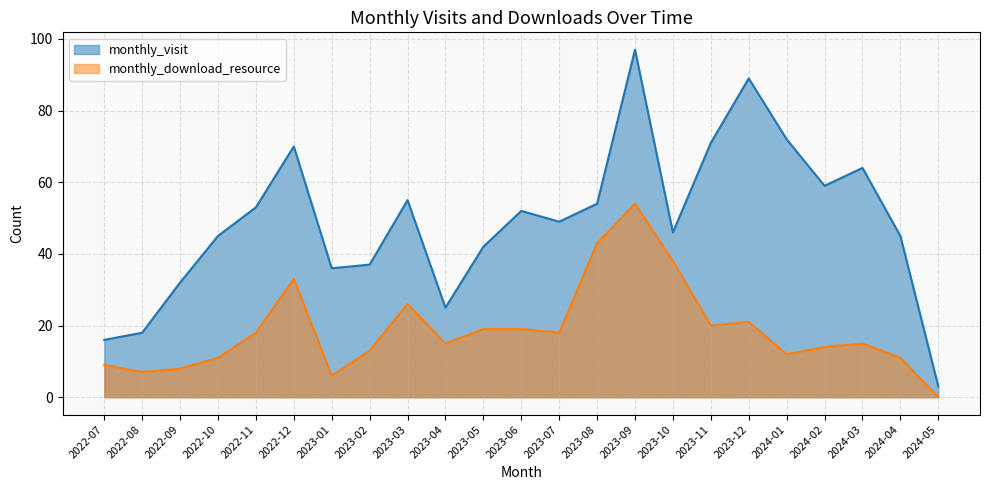

True or false: monthly_download_resource has more than 1 points higher than both neighbors.

True